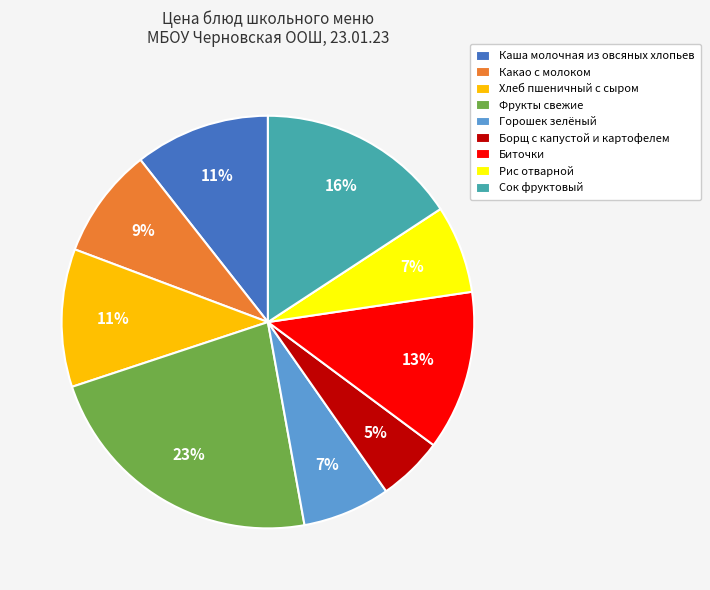

Combined, do Какао с молоком and Рис отварной account for over 50%?

No